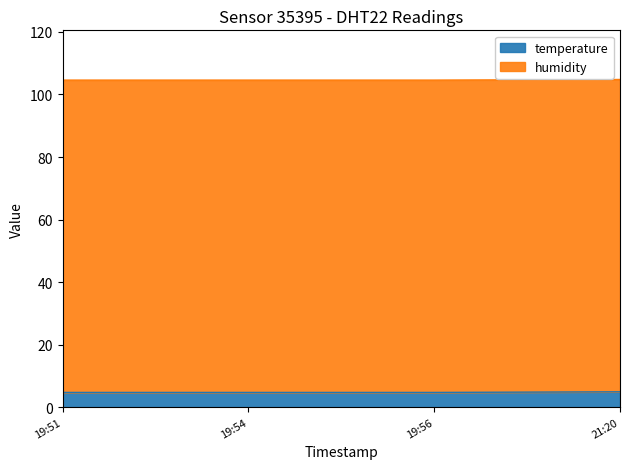

How many lines are shown in the chart?

2